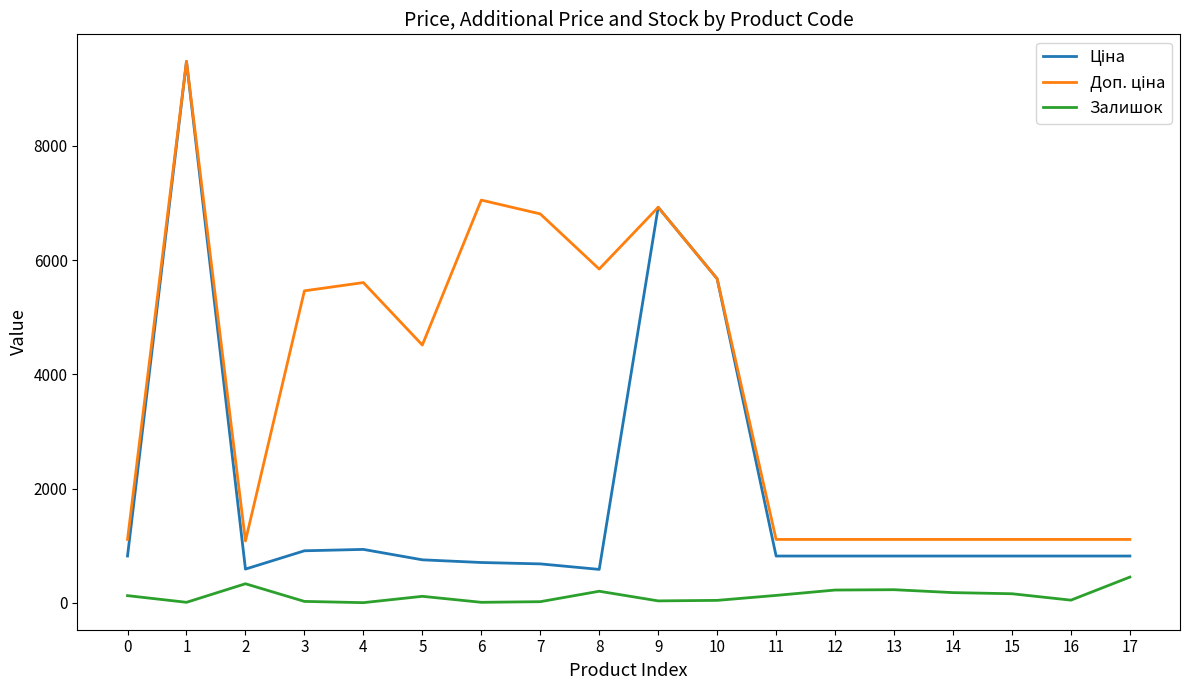

Which label corresponds to the largest value in the chart?

1